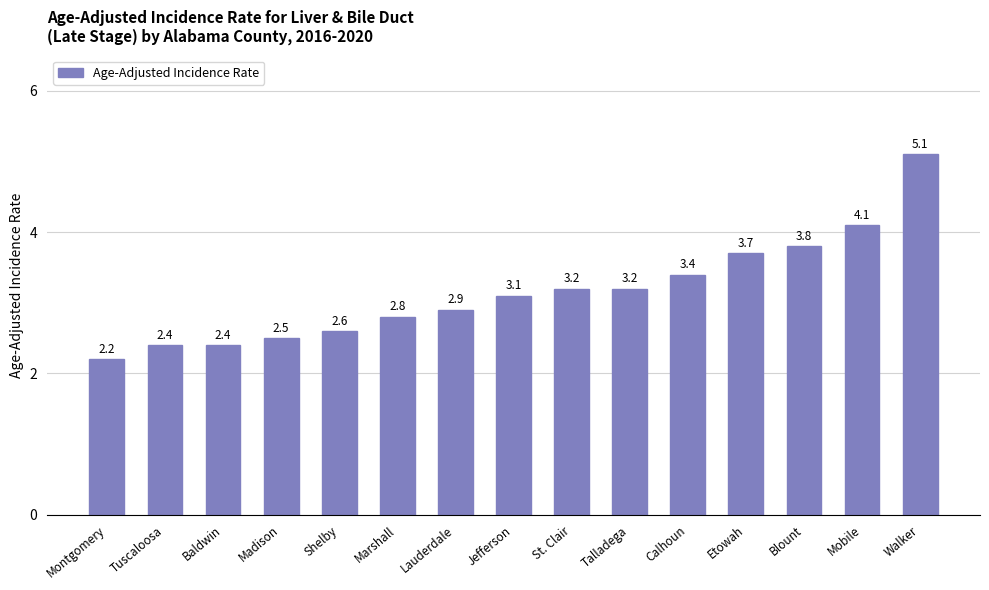

What is the value of the 11th bar from the left?

3.4